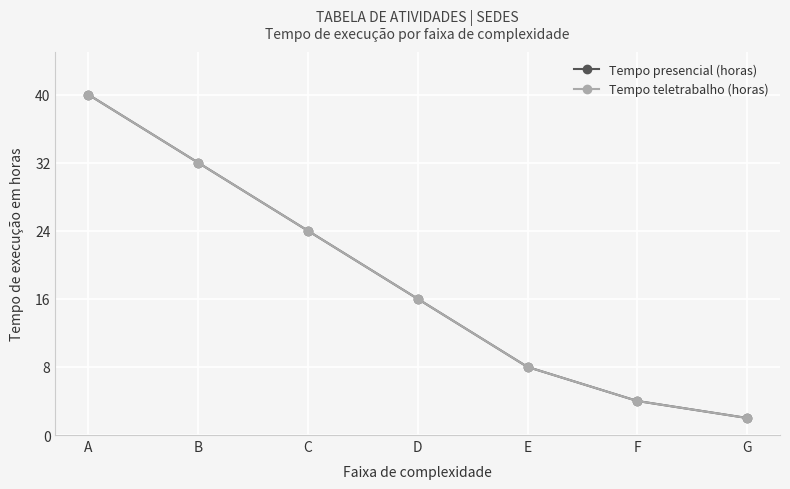

What is the maximum value for Tempo presencial (horas)?

40